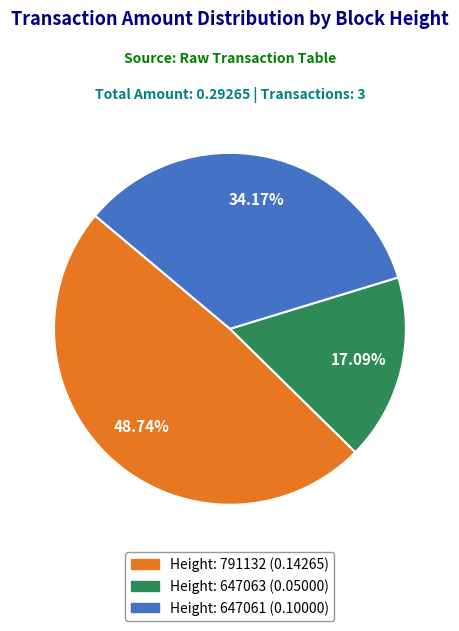

Is there a majority slice in this chart?

No